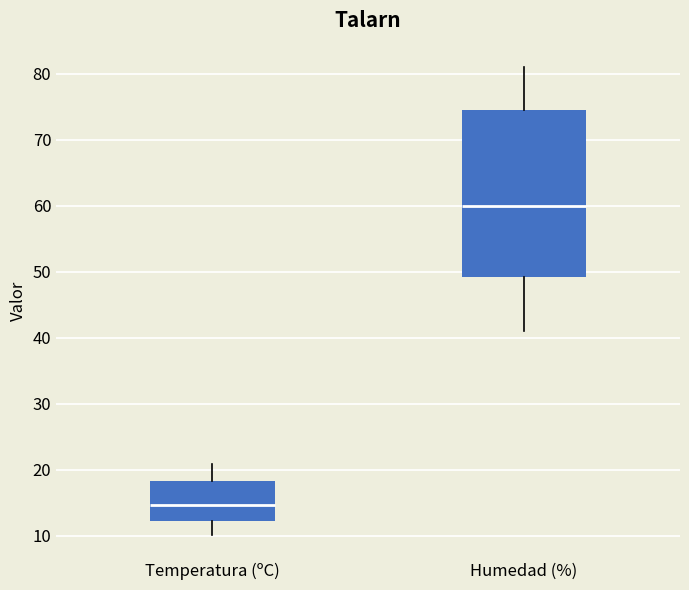

Which box is the tallest, from its lower edge to its upper edge?

Humedad (%)